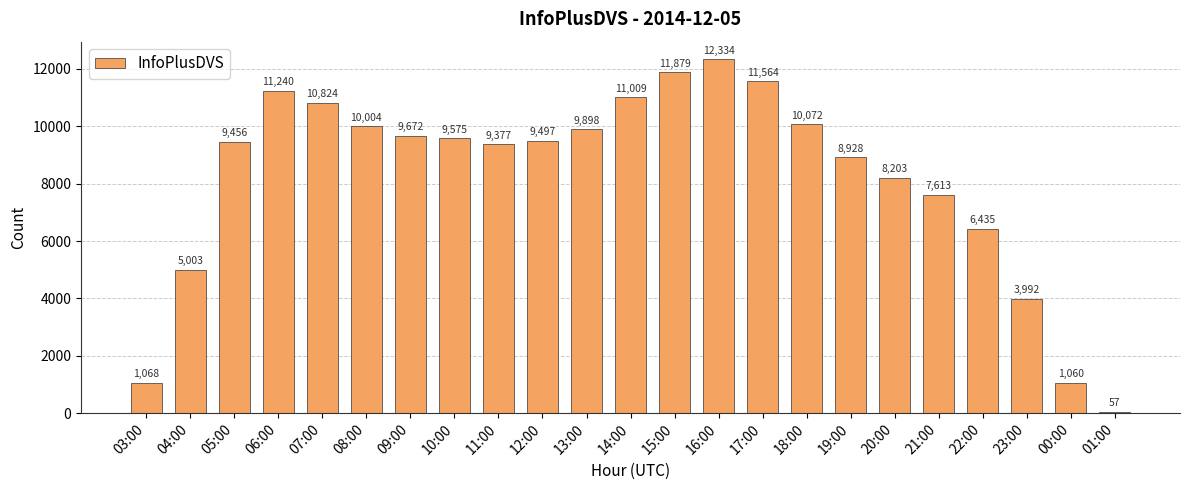

Are the bars grouped side by side (vs. stacked)?

No